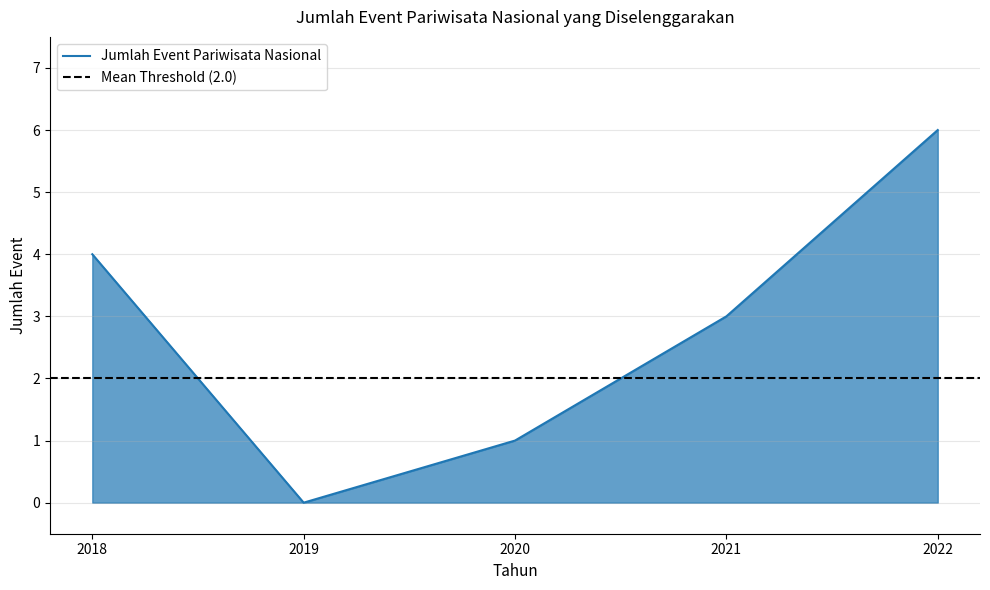

What is the difference between the maximum and minimum values?

6